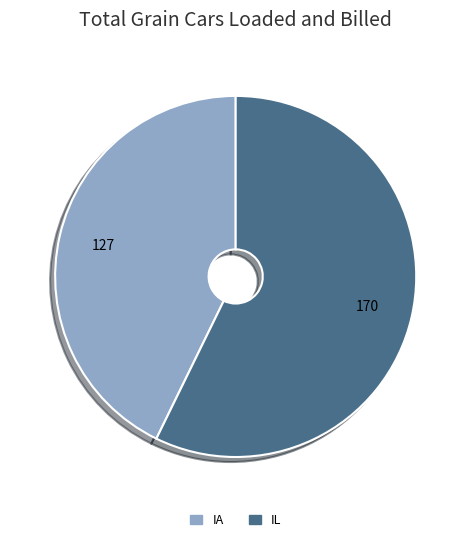

Which has a higher value, IL or IA?

IL